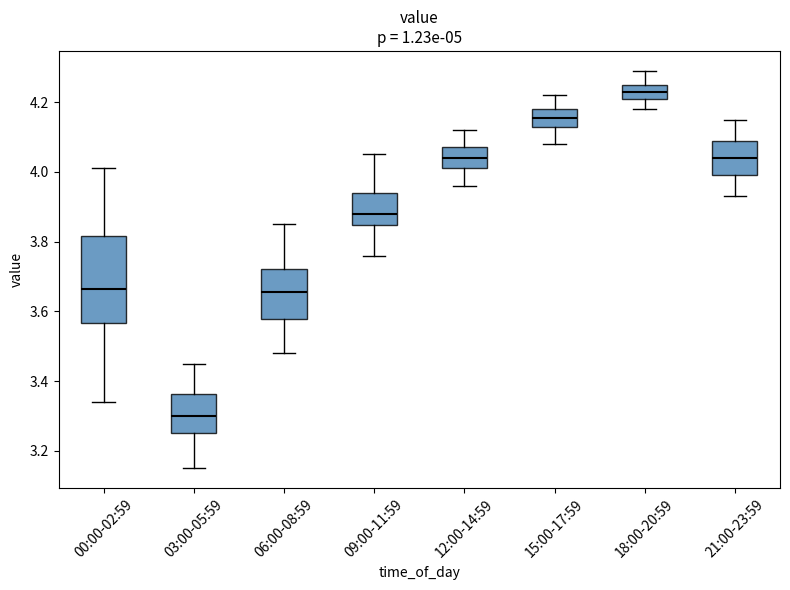

Which box is the tallest, from its lower edge to its upper edge?

00:00-02:59